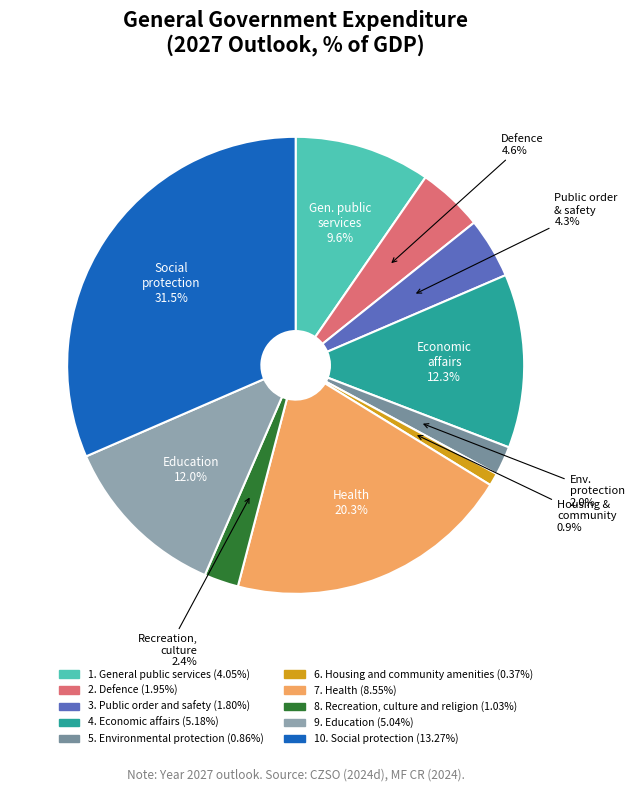

What is the smallest slice in the pie chart?

6. Housing and community amenities